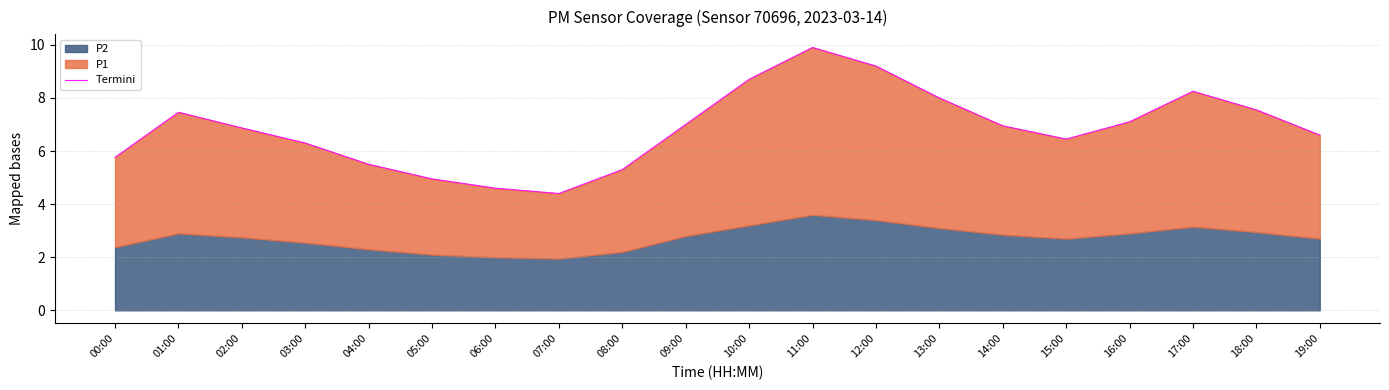

What is the greatest value displayed?

9.9